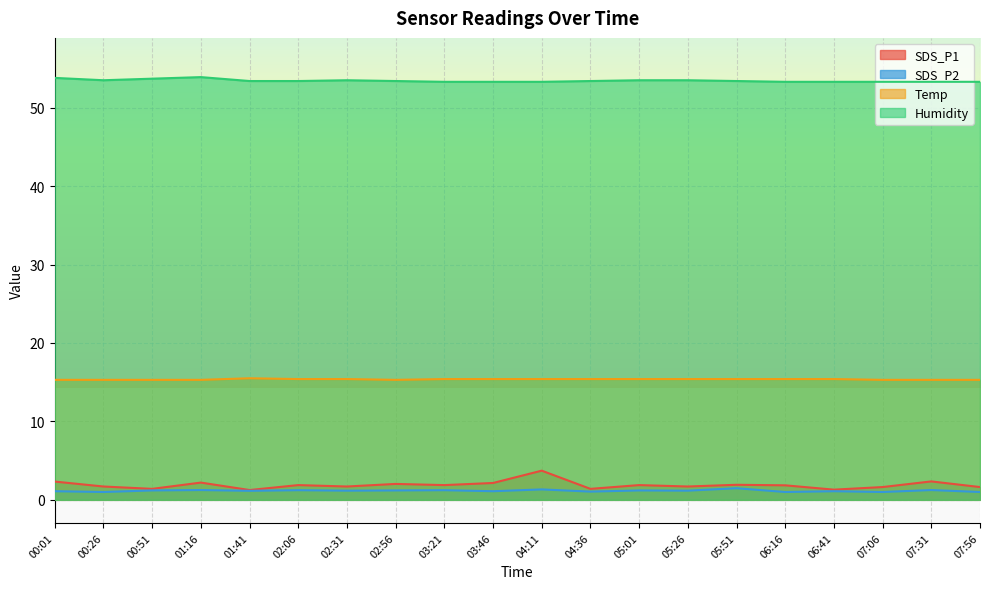

What is the highest value of the SDS_P2 series?

1.5